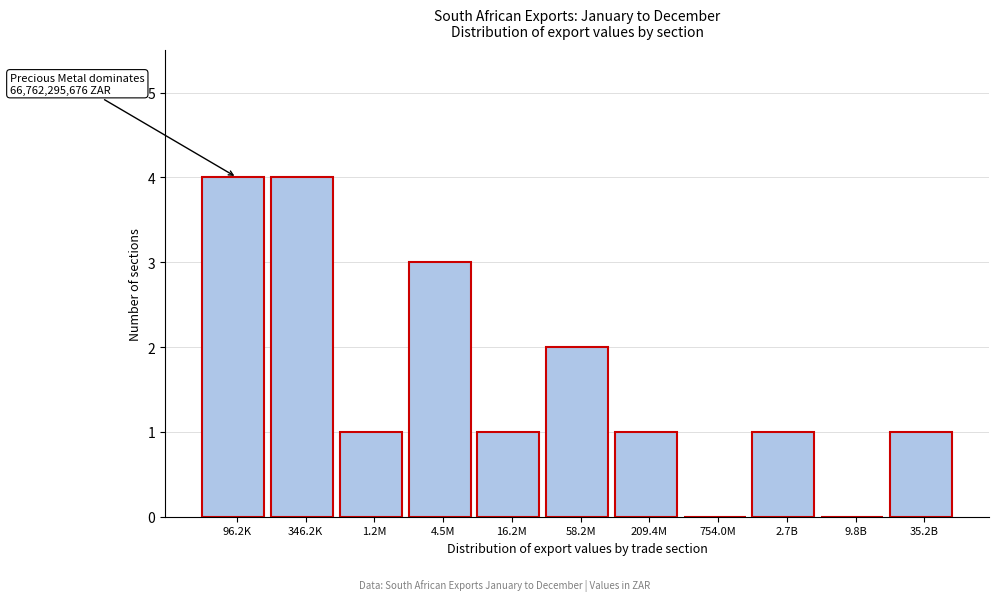

Reading left to right, transcribe all the data shown in this chart.

96.2K=4	346.2K=4	1.2M=1	4.5M=3	16.2M=1	58.2M=2	209.4M=1	754.0M=0	2.7B=1	9.8B=0	35.2B=1